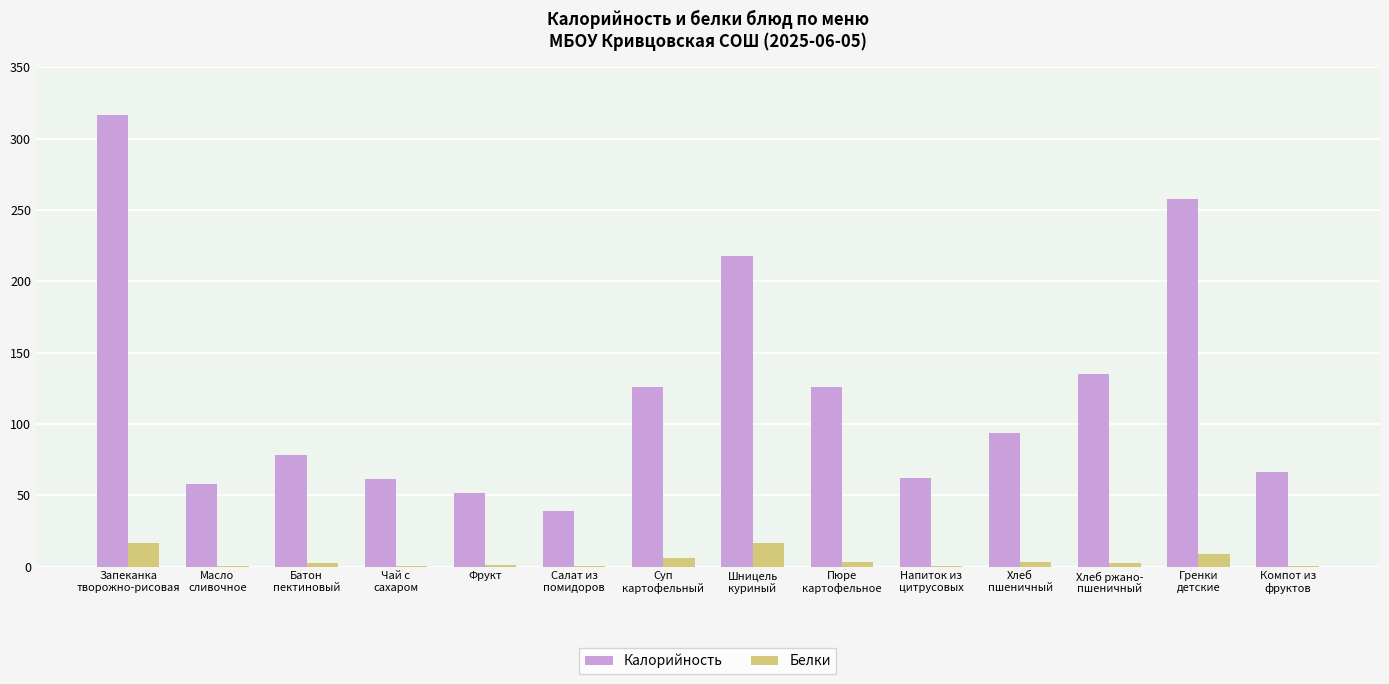

What is the highest value of the Белки series?

16.5